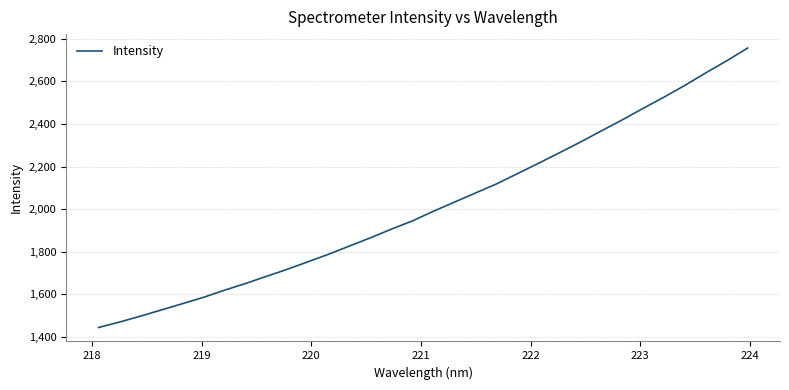

What is the difference between the maximum and minimum values?

1311.7